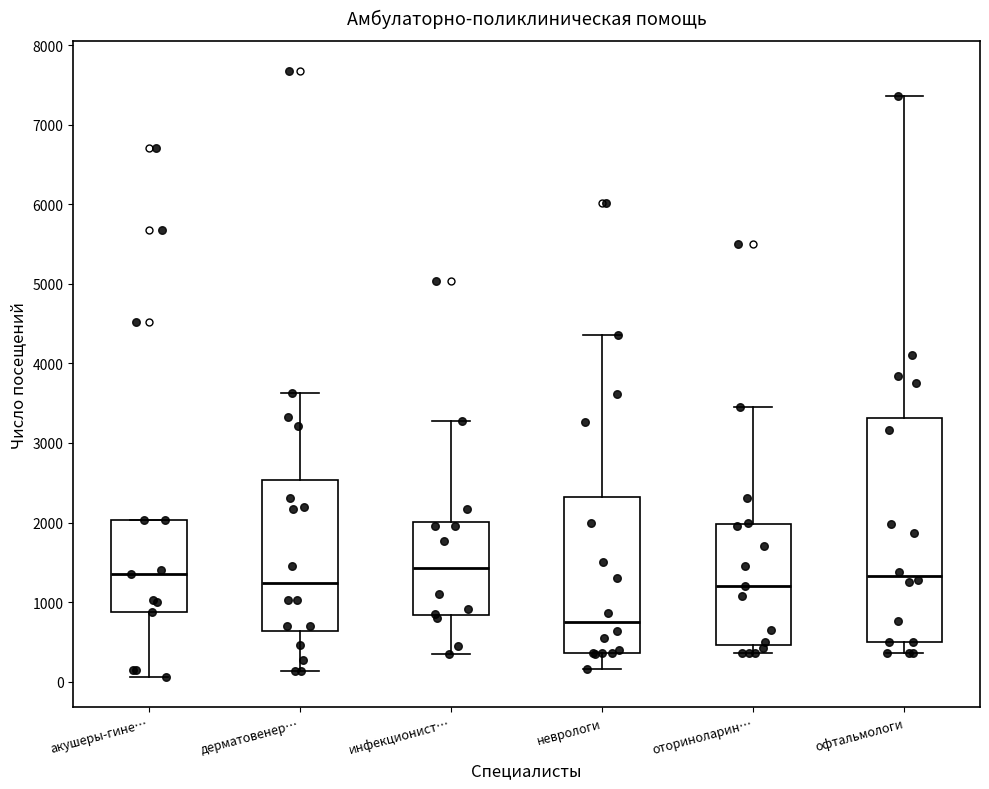

Reading left to right, read every box against the y-axis: the position of its median line, the range the box covers, and the ends of its whiskers. The values are not printed on the chart, so give them approximately, as read against the axis.

акушеры-гине…: median 1300, box 900 to 2000, whiskers 100 to 2000
дерматовенер…: median 1200, box 600 to 2500, whiskers 100 to 3600
инфекционист…: median 1400, box 800 to 2000, whiskers 400 to 3300
неврологи: median 700, box 400 to 2300, whiskers 200 to 4400
оториноларин…: median 1200, box 500 to 2000, whiskers 400 to 3500
офтальмологи: median 1300, box 500 to 3300, whiskers 400 to 7400